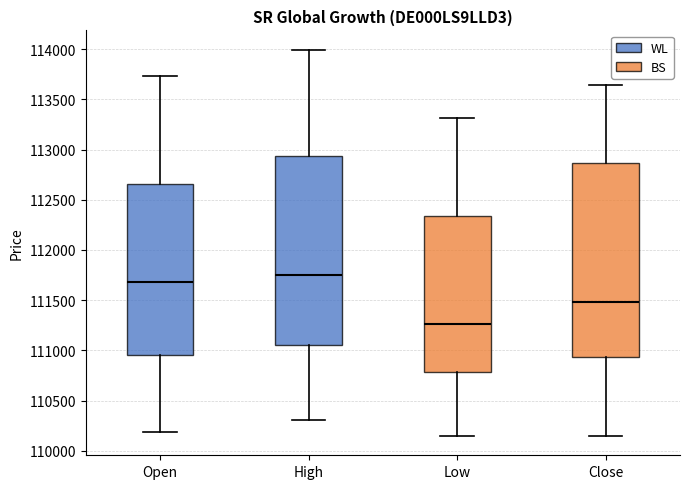

Where is the upper edge of the box for Low on the y-axis? The values are not printed on the chart, so give them approximately, as read against the axis.

112350